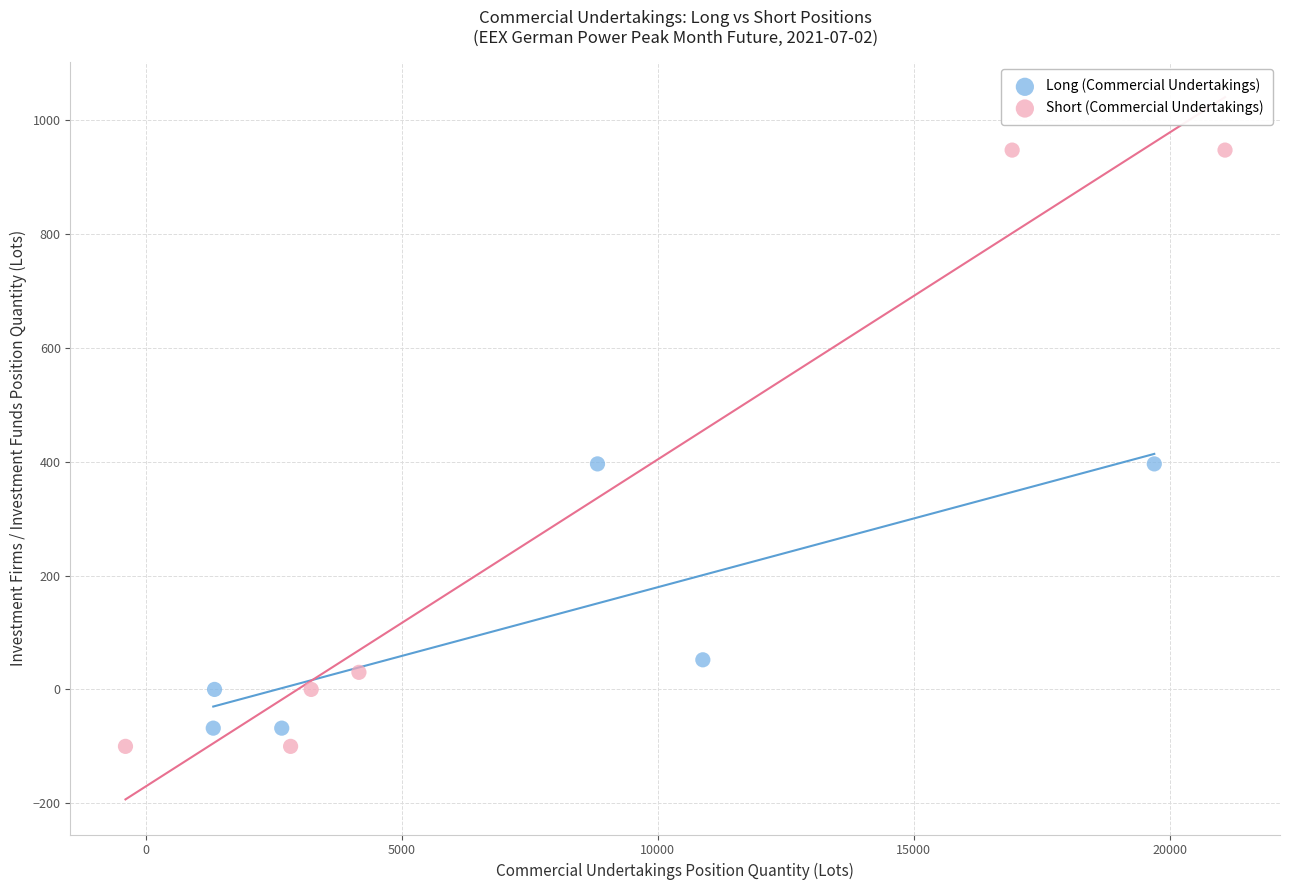

Which series has the widest spread of Y values?

Short (Commercial Undertakings)